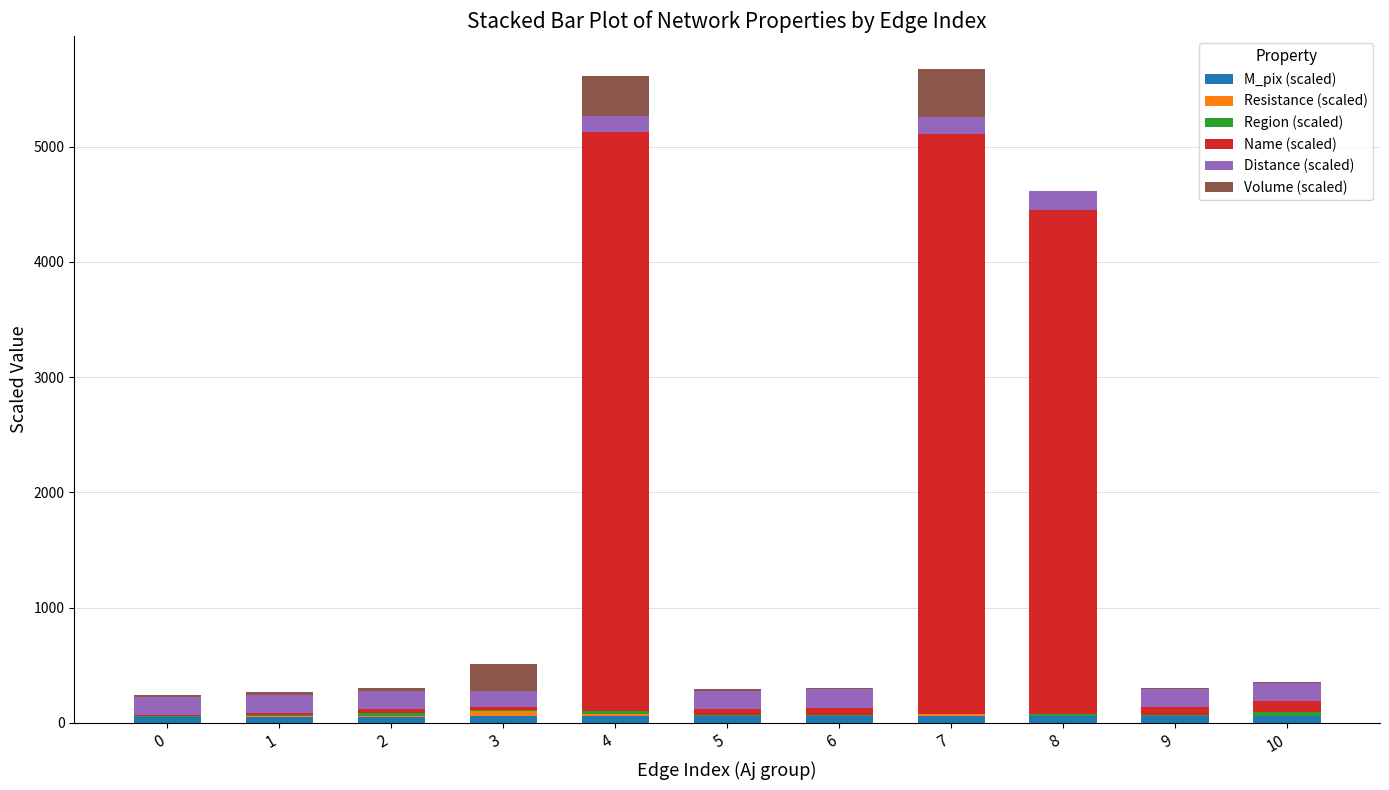

What is the total value across all series at 7?

5676.2